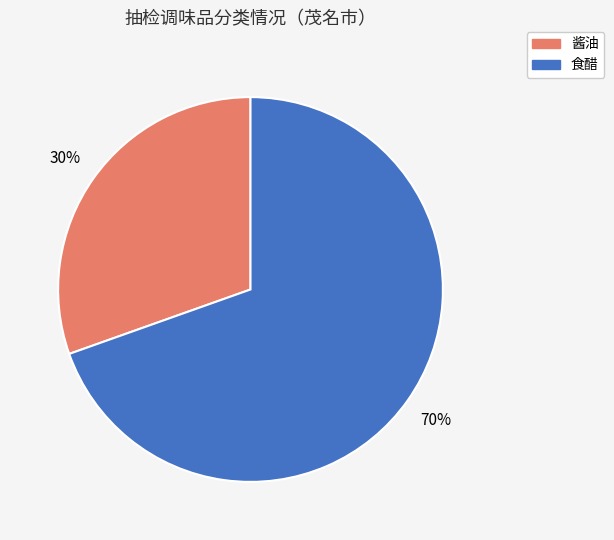

What is the majority slice?

食醋